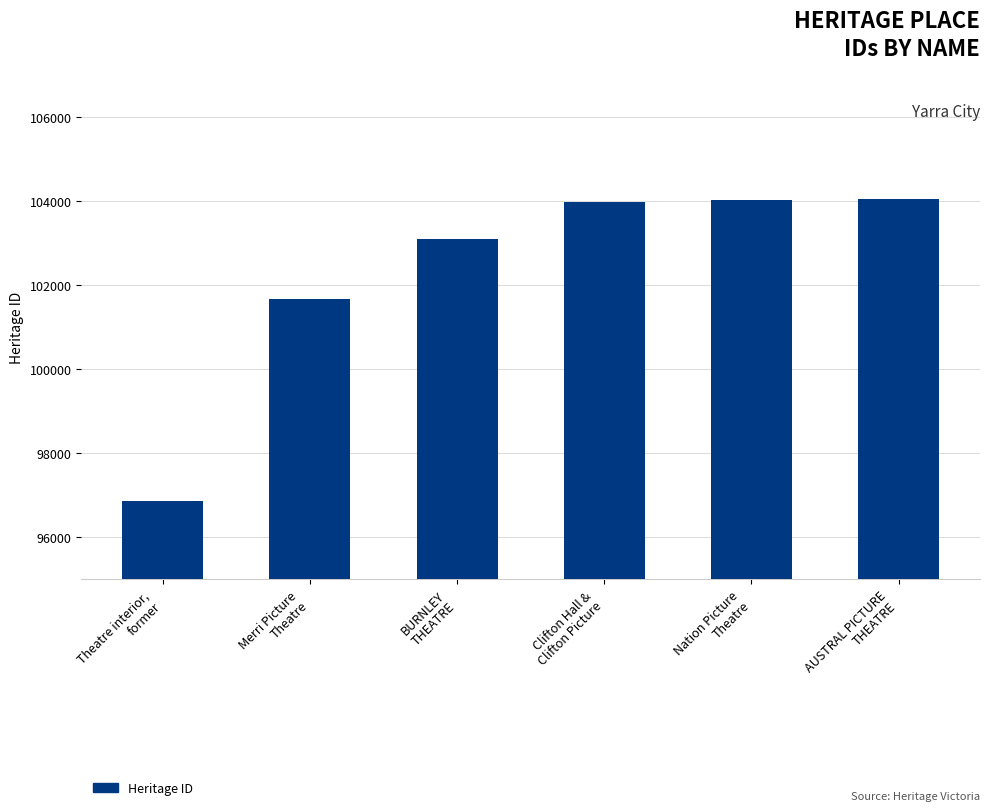

What is the label of the 5th bar from the left?

Nation Picture
Theatre